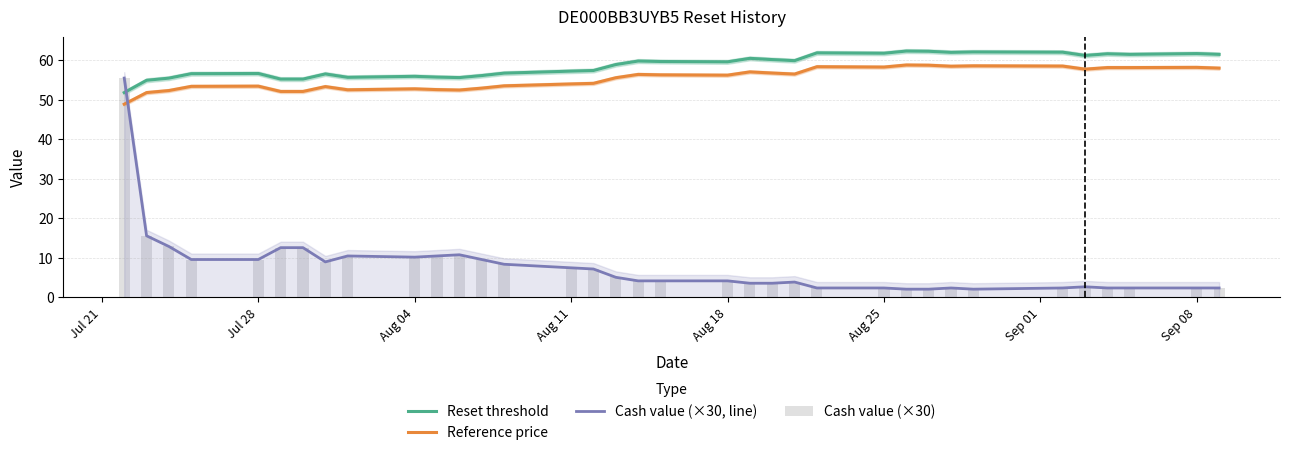

What is the highest value of the Reset threshold series?

62.3